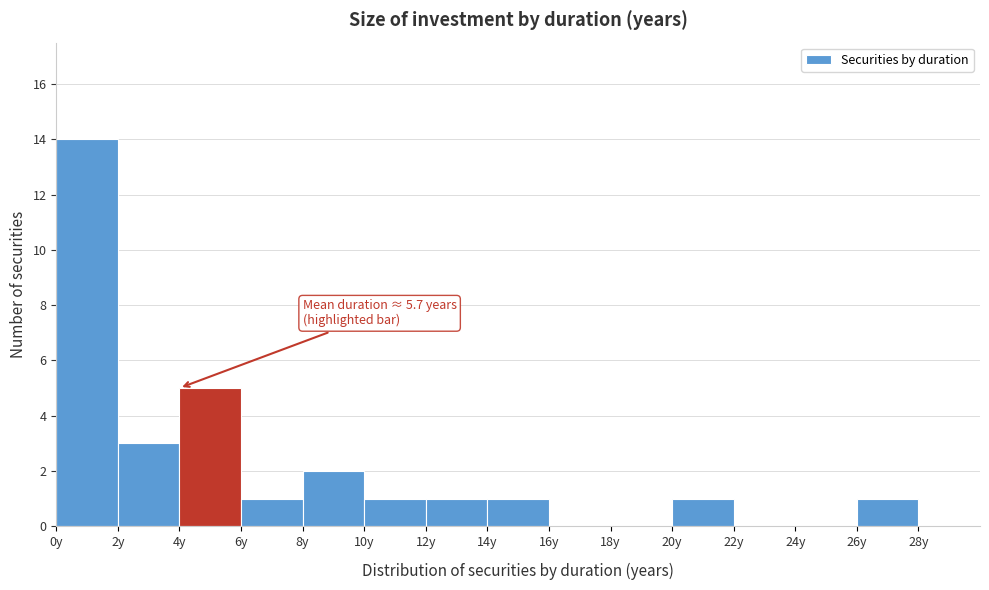

Over which range of the x-axis is the bar tallest?

0 to 2